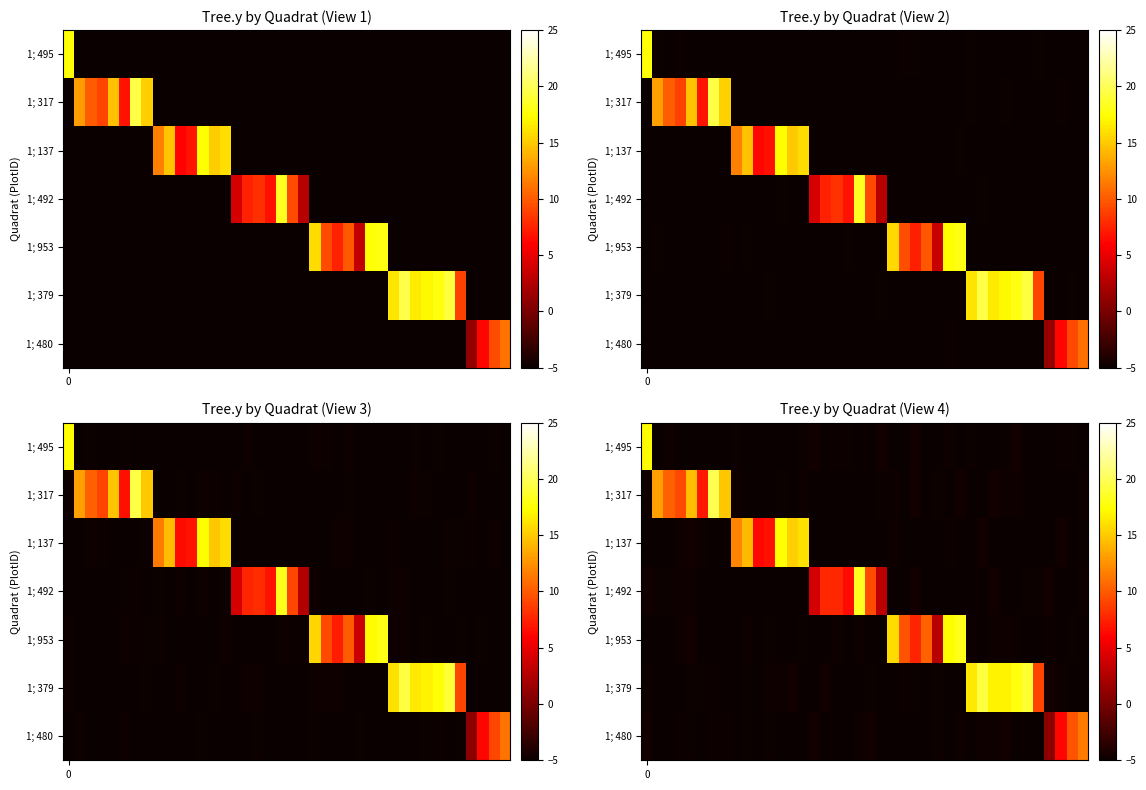

At how many categories does at least one series exceed 0?

40